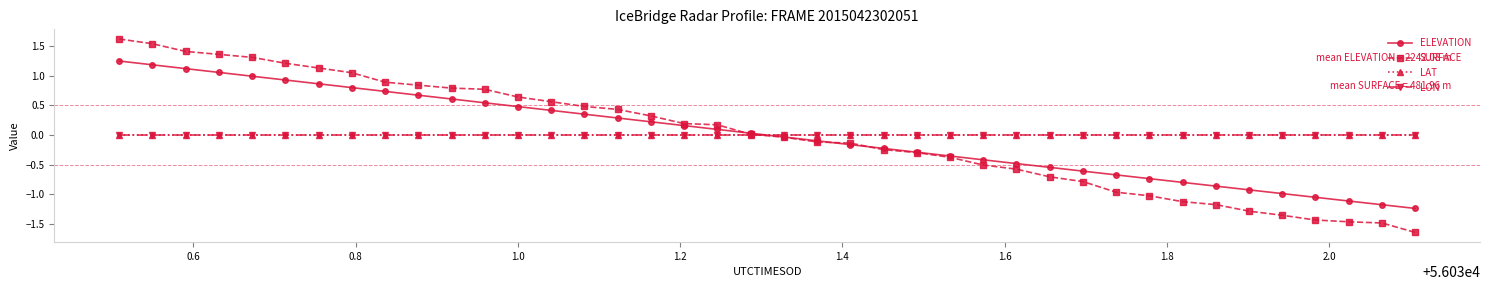

How many lines are shown in the chart?

4